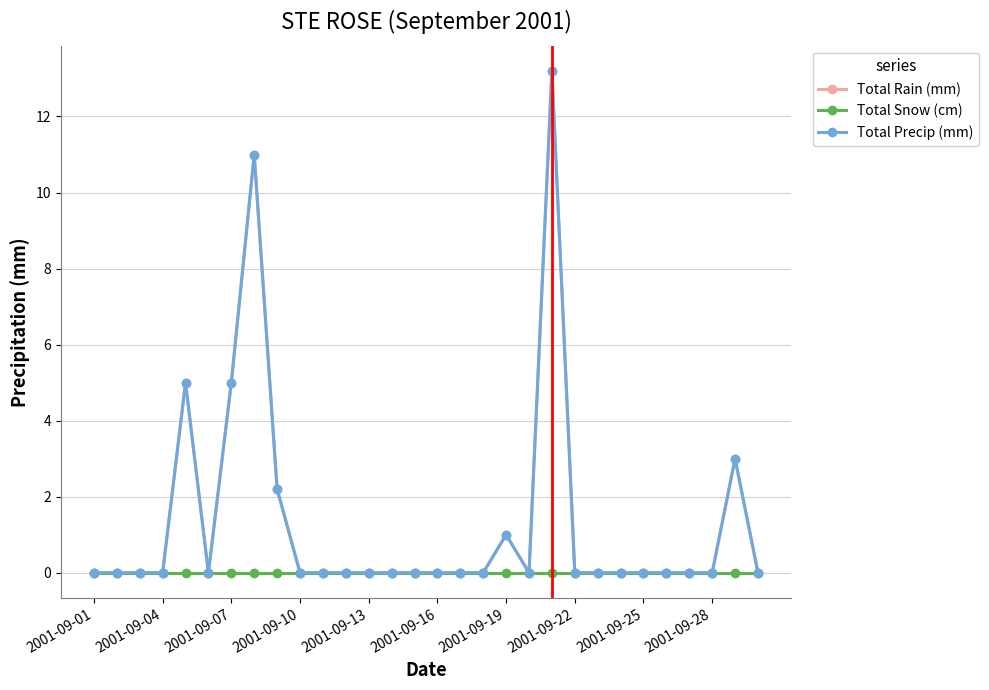

How many interior local valleys does the Total Rain (mm) series have?

2